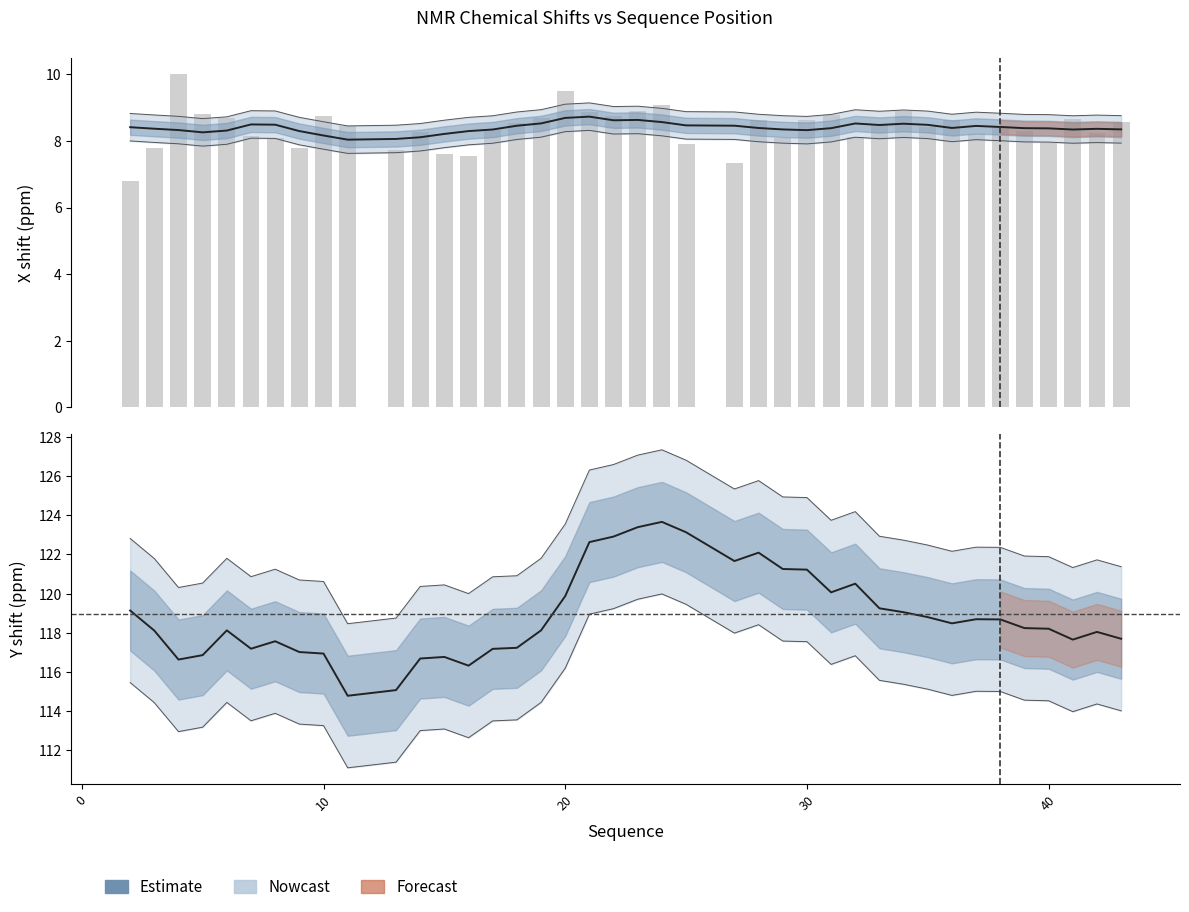

What is the average value of the Estimate series?

118.9